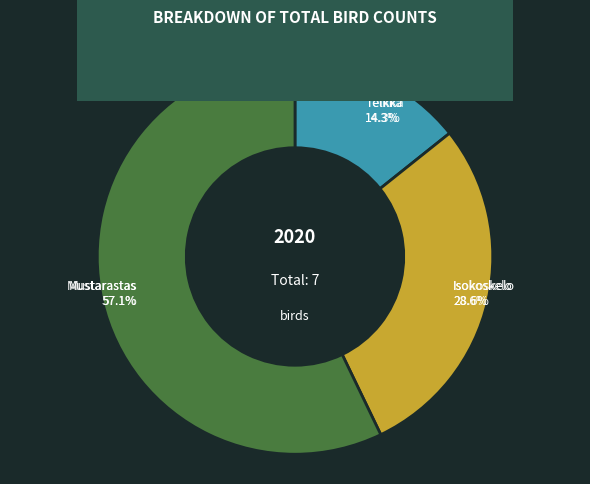

What is the total percentage of Mustarastas and Luotokirvinen?

57.1%